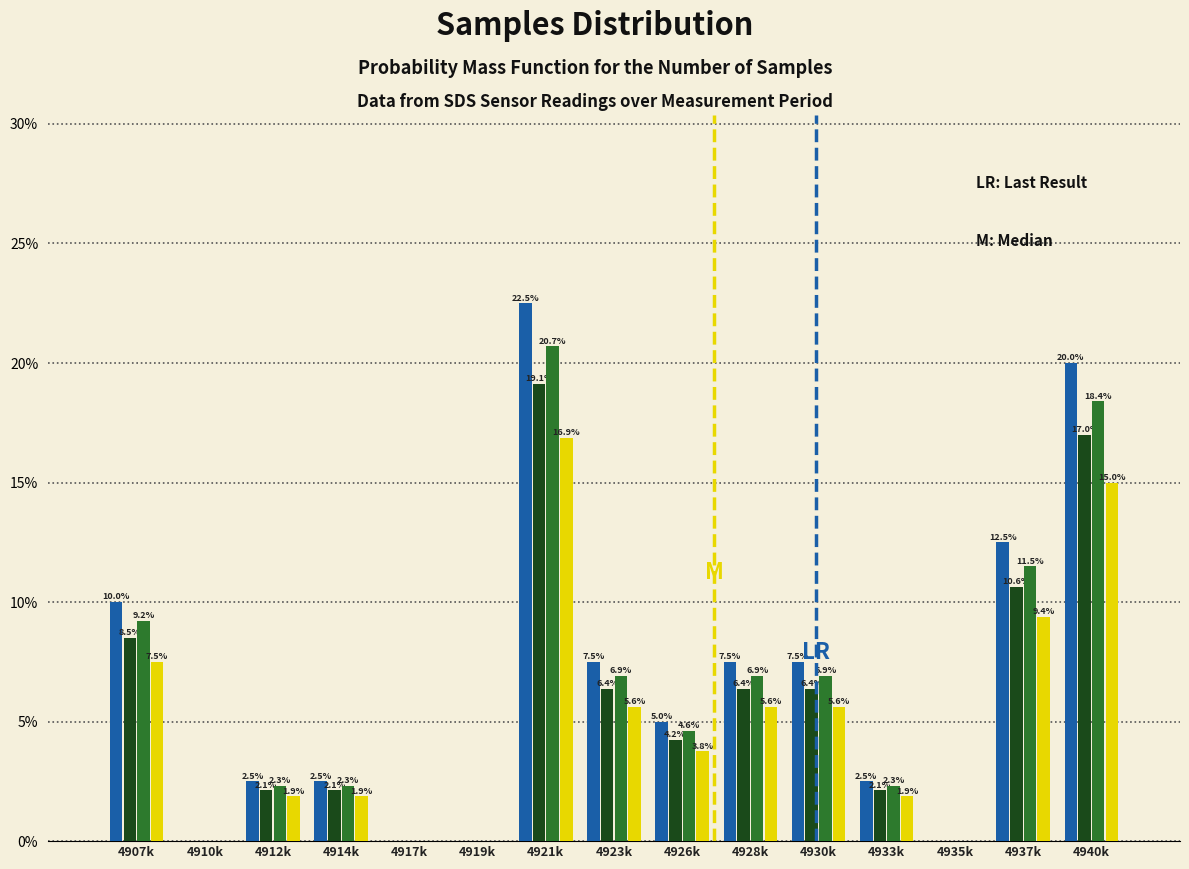

Are the bars horizontal?

No